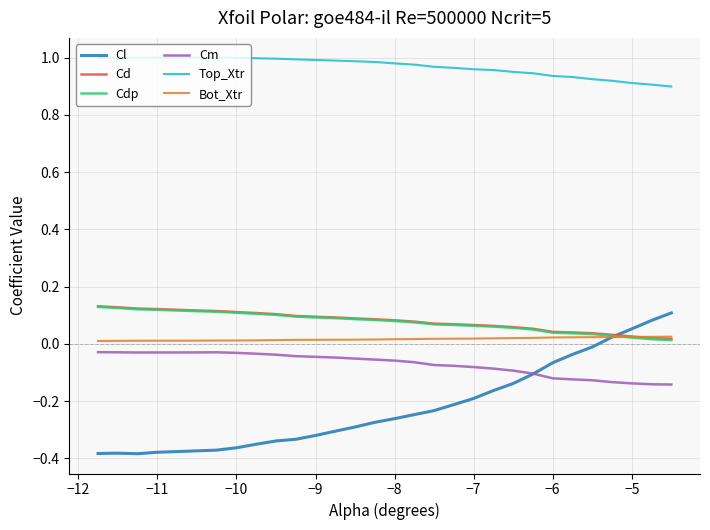

Which series has the widest spread of values?

Cl